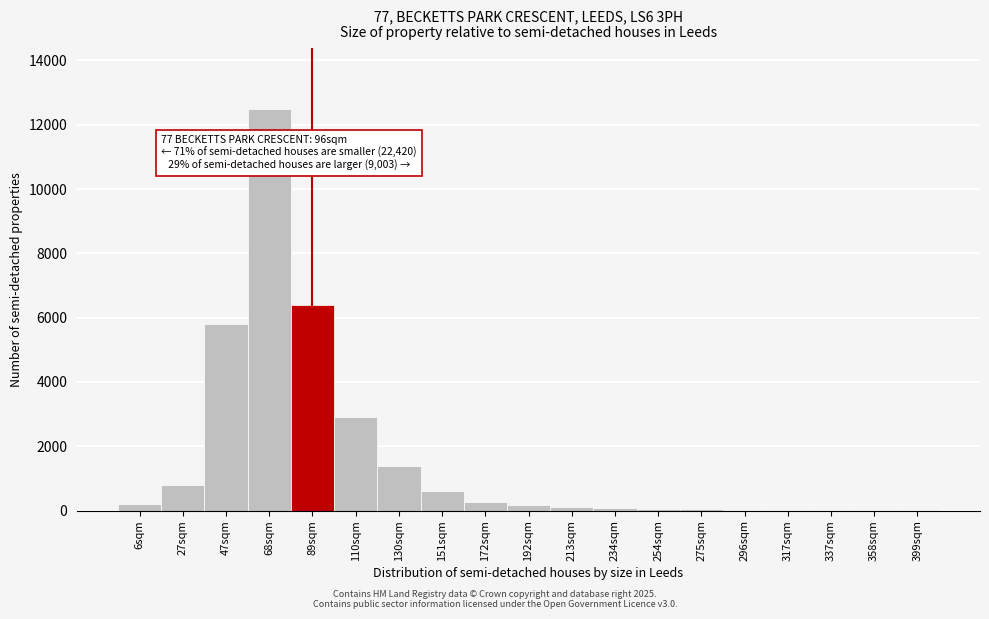

At which label is the value closest to 6252?

89sqm